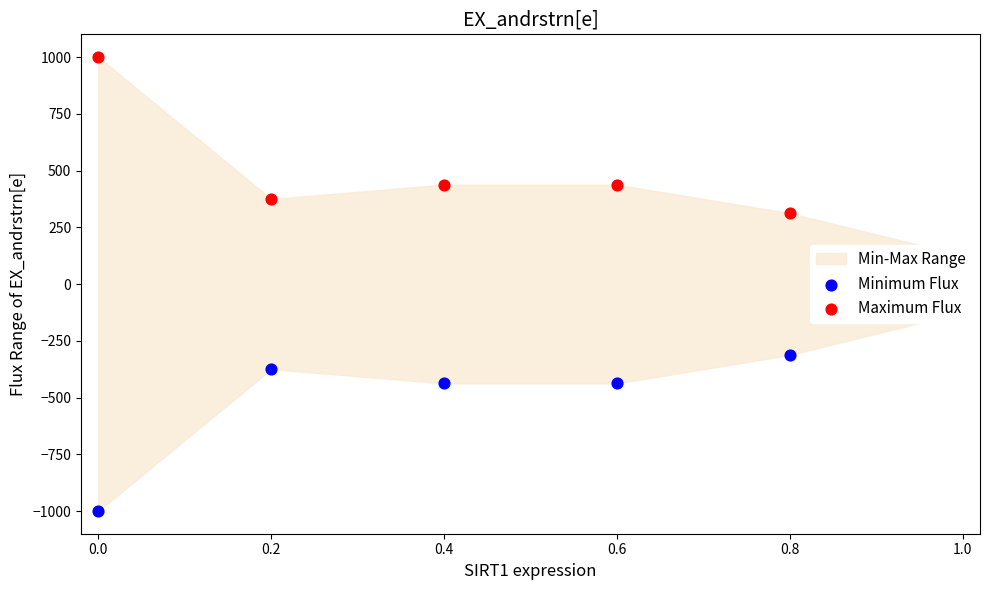

Which series contains the highest Y value?

Maximum Flux